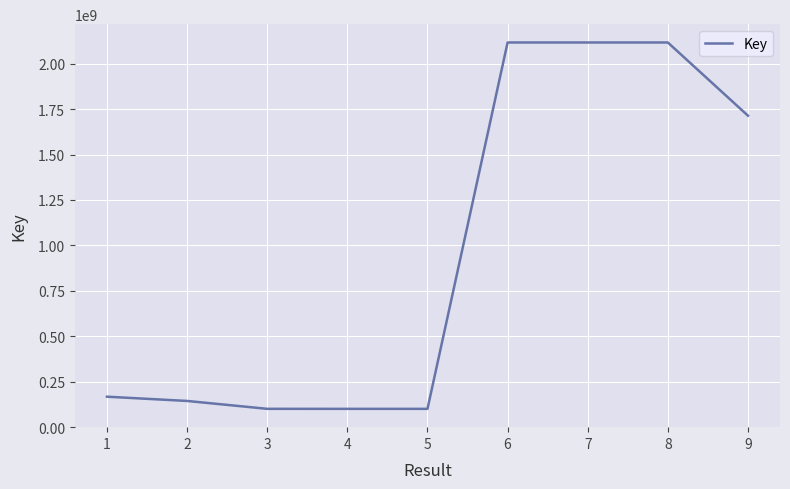

The chart shows a value of 949205473 at 6. True or false?

False